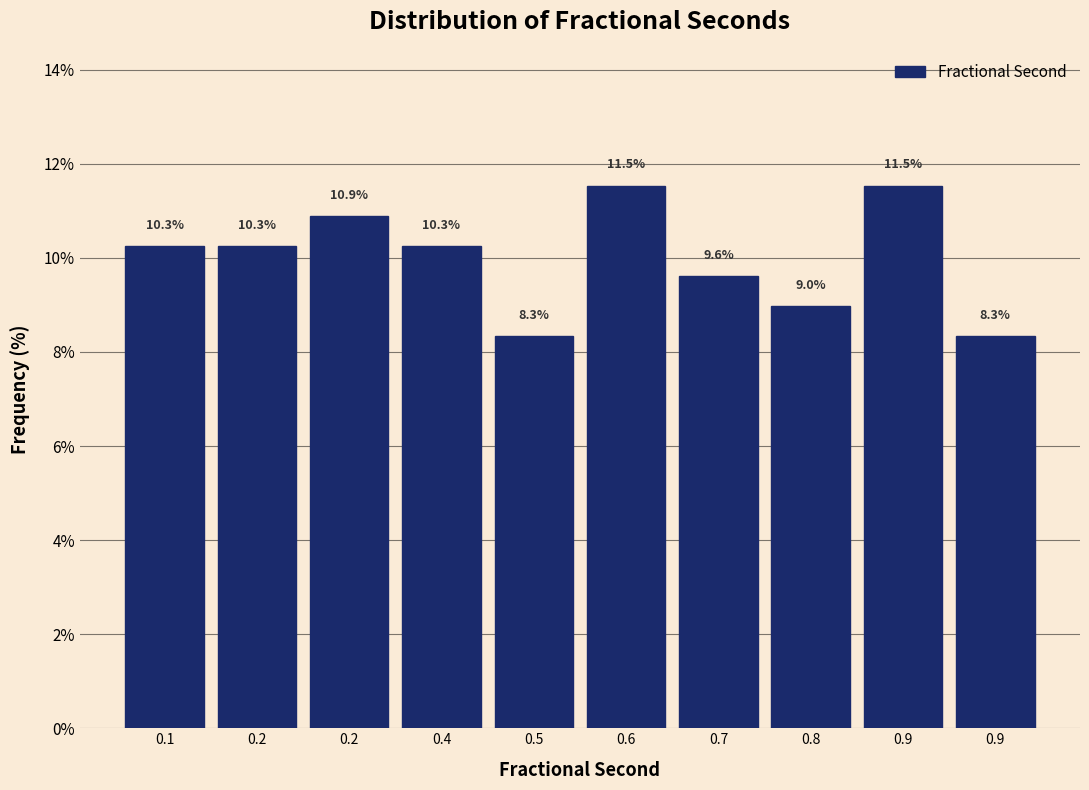

Count the number of data series in this chart.

1